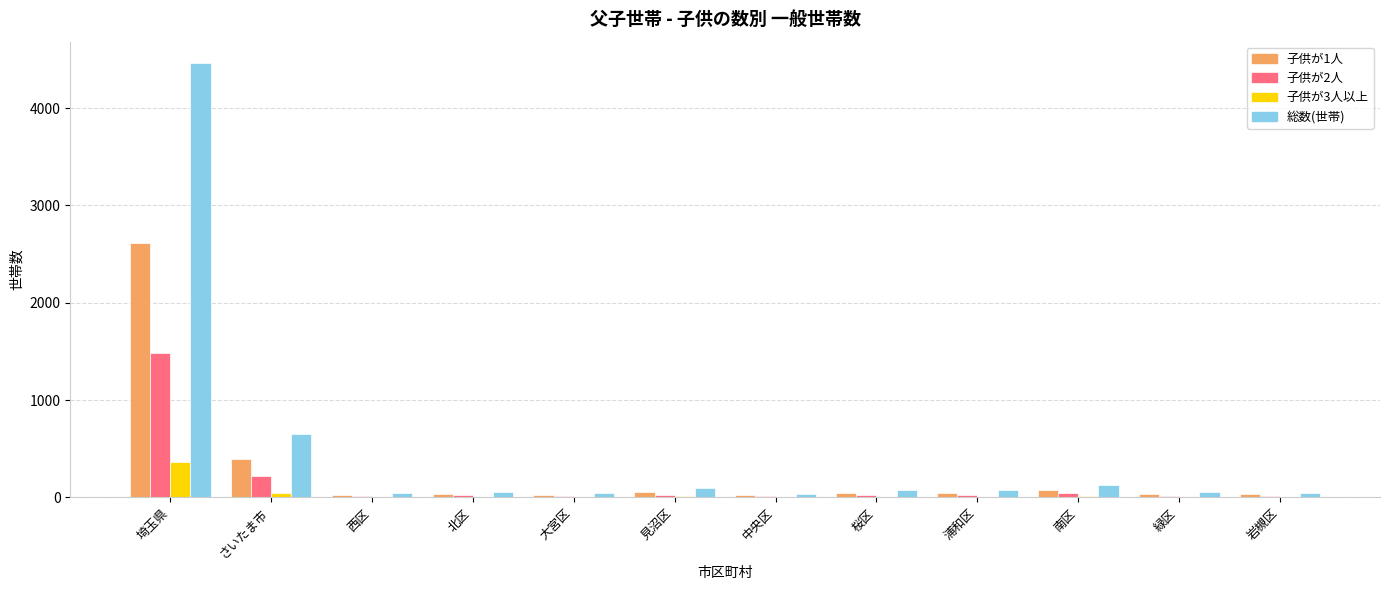

Is it true that 子供が3人以上 equals 208 at 埼玉県?

False